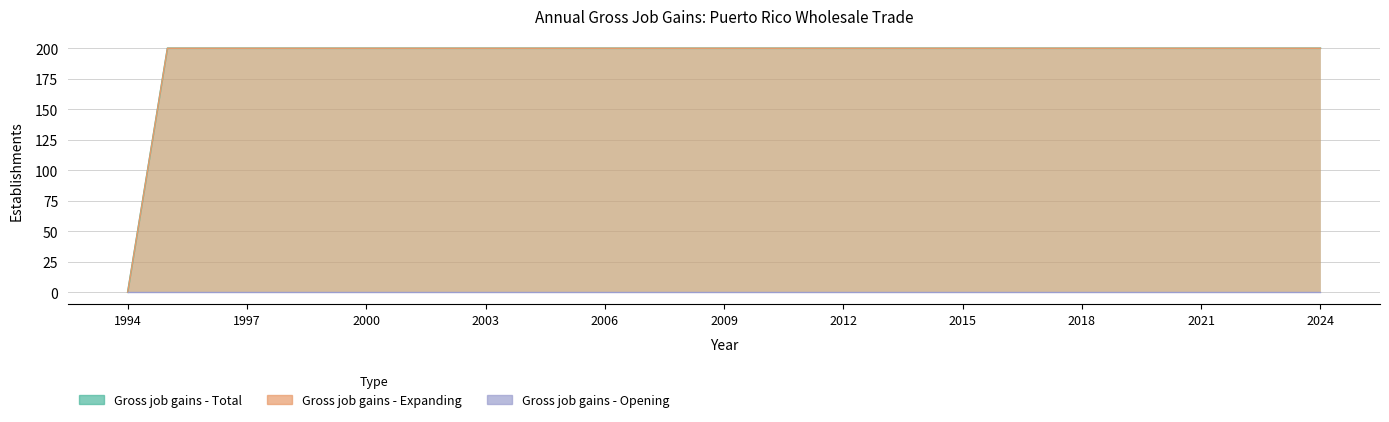

What value does the Gross job gains - Total series have at 2001?

200